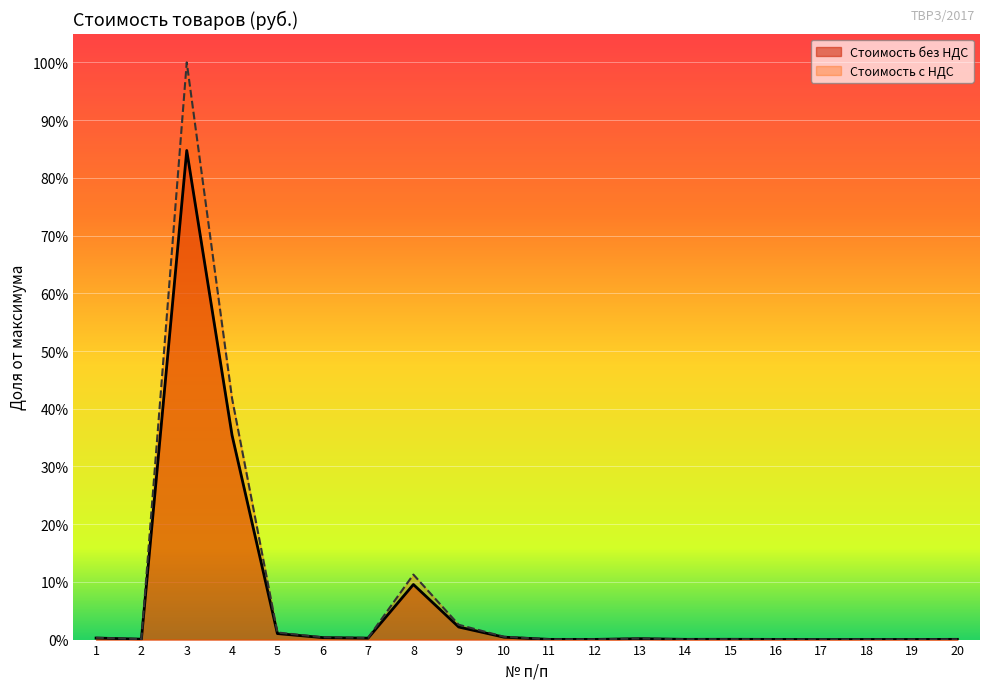

Which series changed the most between 13 and 19?

Стоимость с НДС